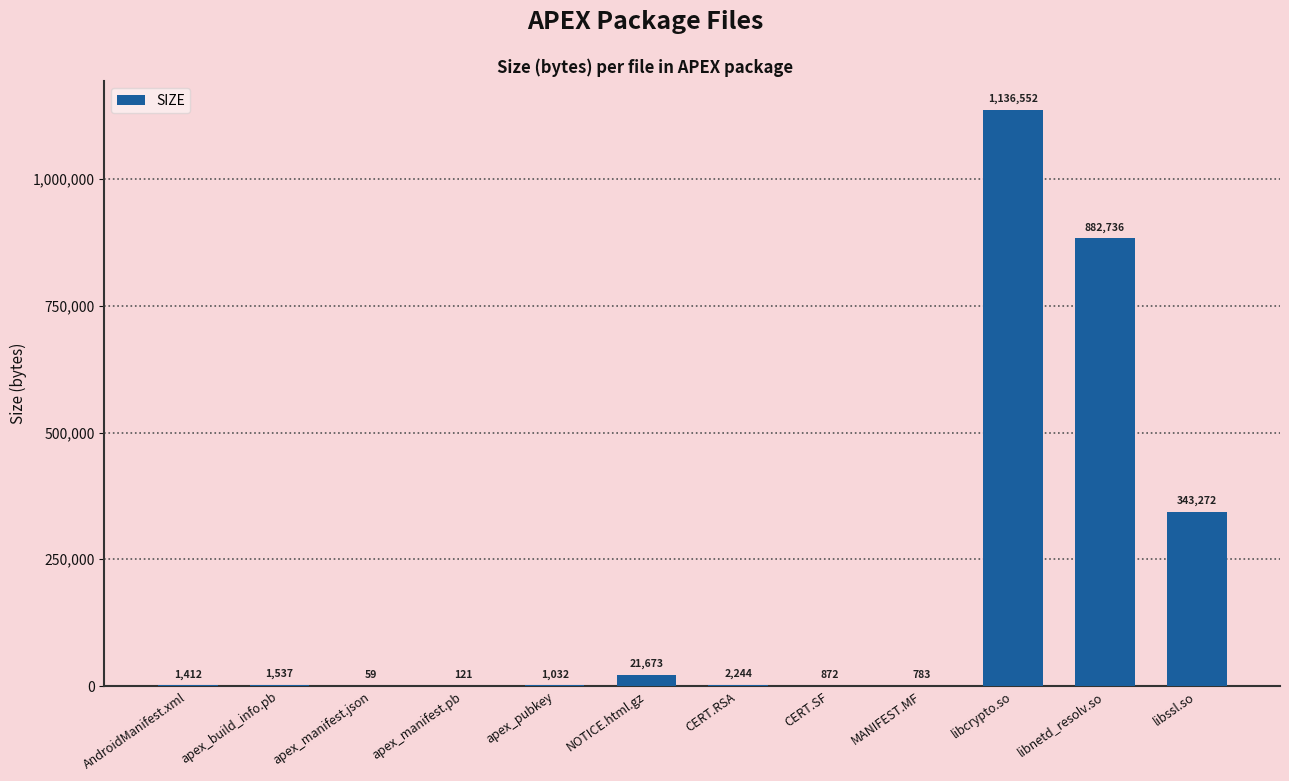

The value at libnetd_resolv.so is 617155. True or false?

False